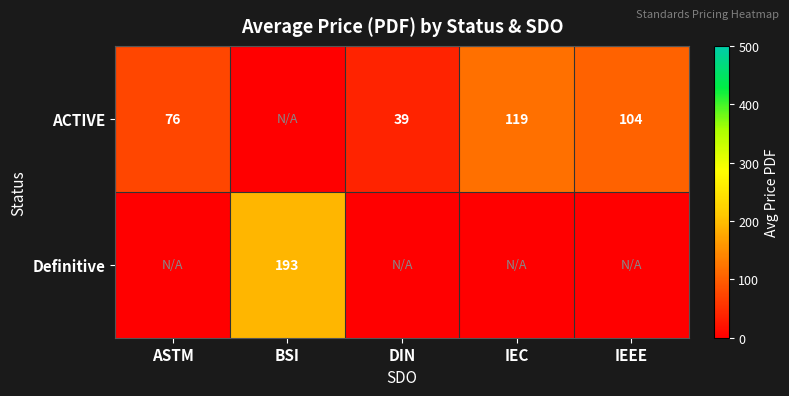

Is the value of Definitive at BSI greater than the value of ACTIVE at DIN?

Yes